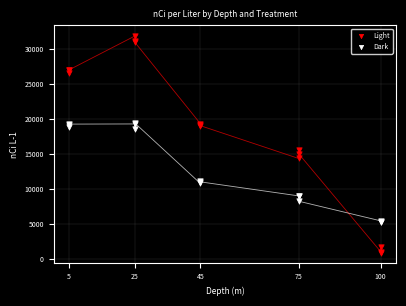

Across all series, what Y value is closest to 16409?

15595.2